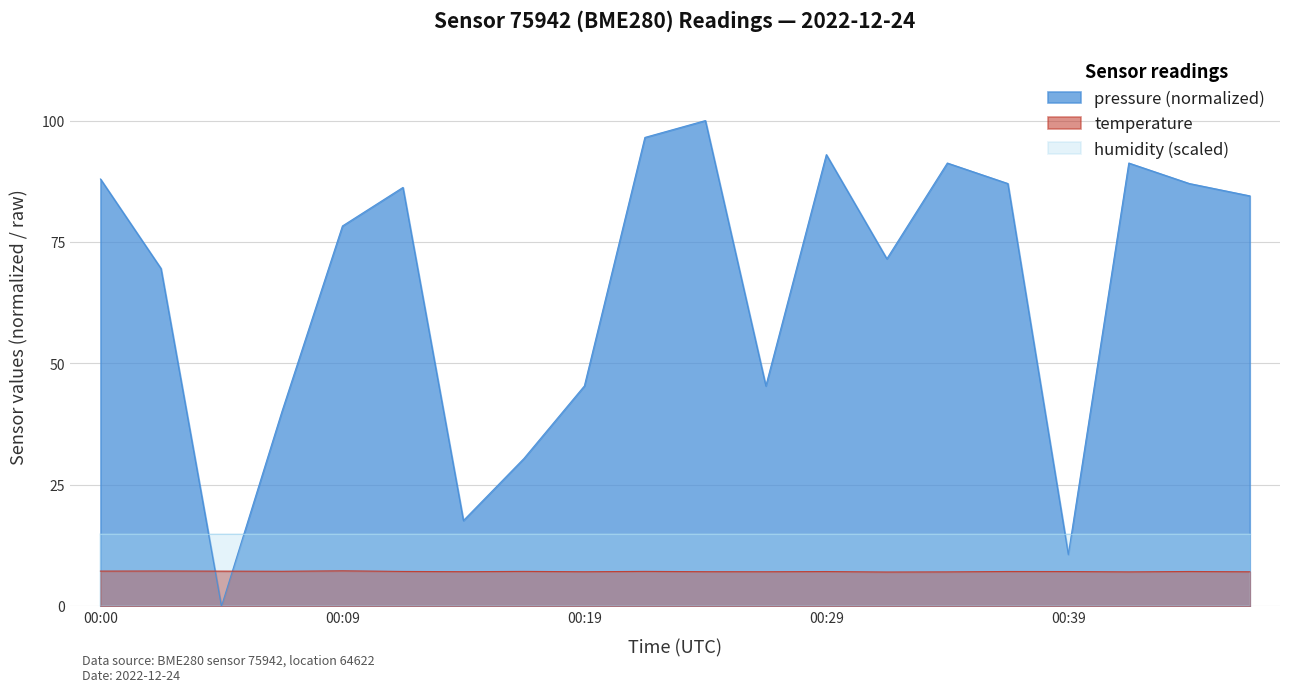

Read the pressure value at 00:36.

87.0